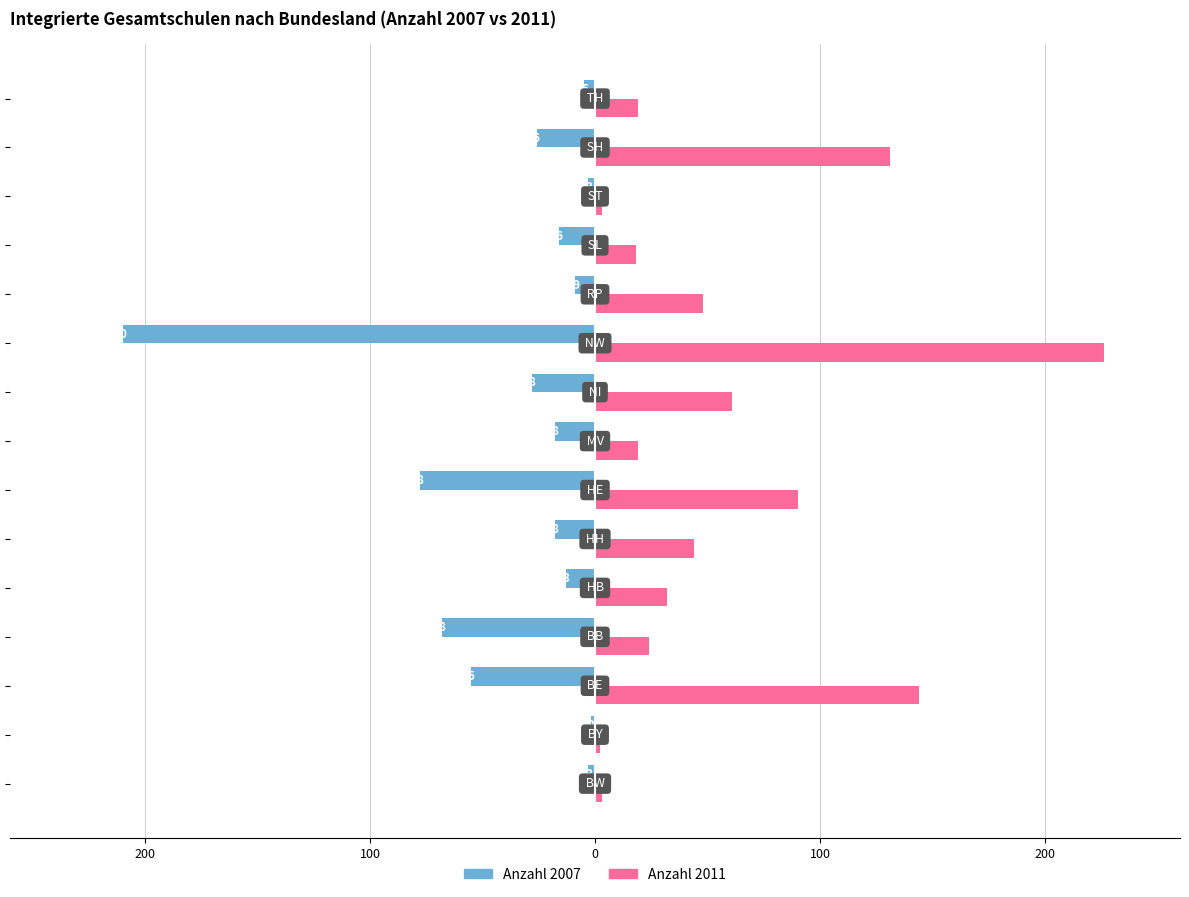

Reading left to right, extract all data points from this chart.

Anzahl 2007: -3	-2	-55	-68	-13	-18	-78	-18	-28	-210	-9	-16	-3	-26	-5
Anzahl 2011: 3	2	144	24	32	44	90	19	61	226	48	18	3	131	19